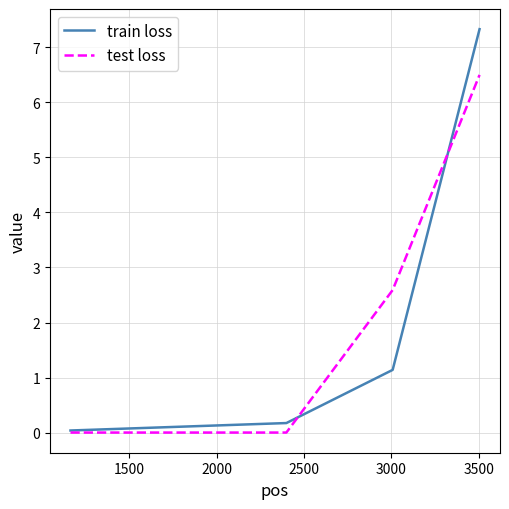

What is the highest value of the test loss series?

6.5